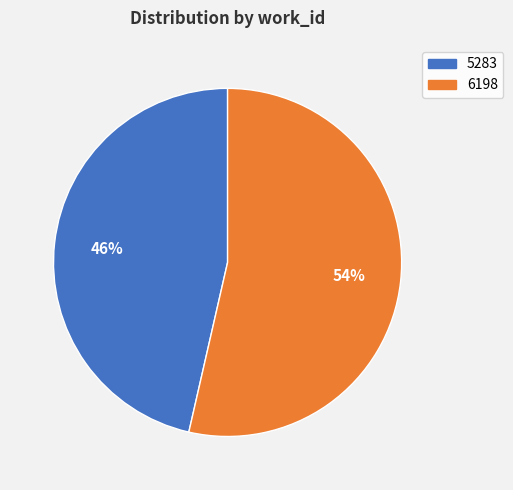

Between 6198 and 5283, which is larger?

6198